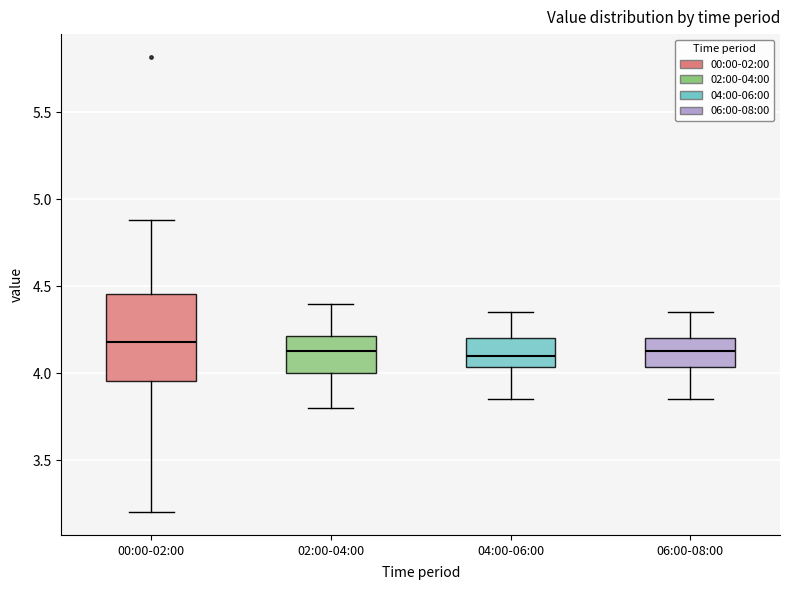

Reading left to right, transcribe this box plot: for each box, give where its median line is, the range the box spans, and where its two whiskers end, as read against the y-axis. The values are not printed on the chart, so give them approximately, as read against the axis.

00:00-02:00: median 4.20, box 3.95 to 4.45, whiskers 3.20 to 4.90
02:00-04:00: median 4.15, box 4.00 to 4.20, whiskers 3.80 to 4.40
04:00-06:00: median 4.10, box 4.05 to 4.20, whiskers 3.85 to 4.35
06:00-08:00: median 4.15, box 4.05 to 4.20, whiskers 3.85 to 4.35